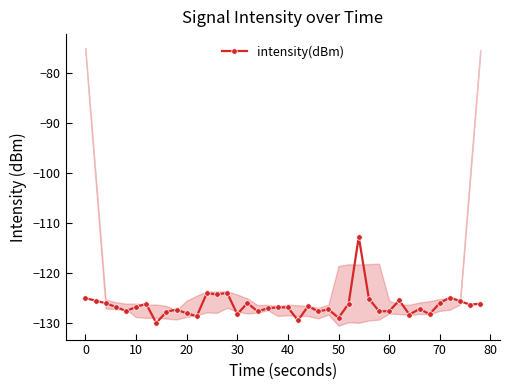

True or false: intensity(dBm) has more than 0 interior local peaks.

True